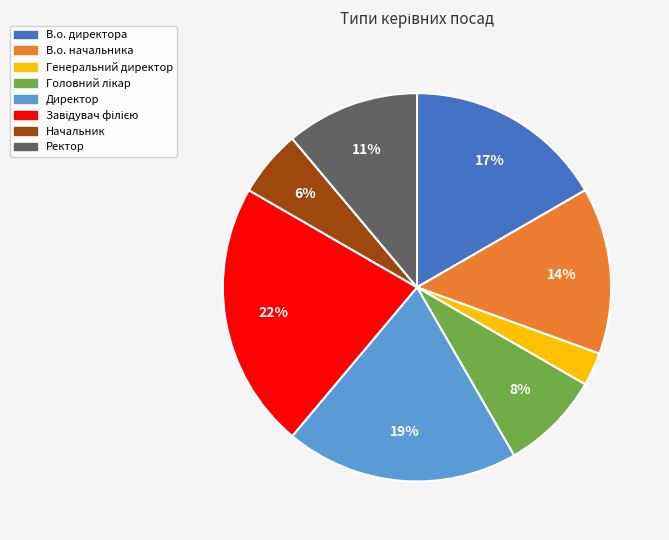

How many segments does this pie chart have?

8